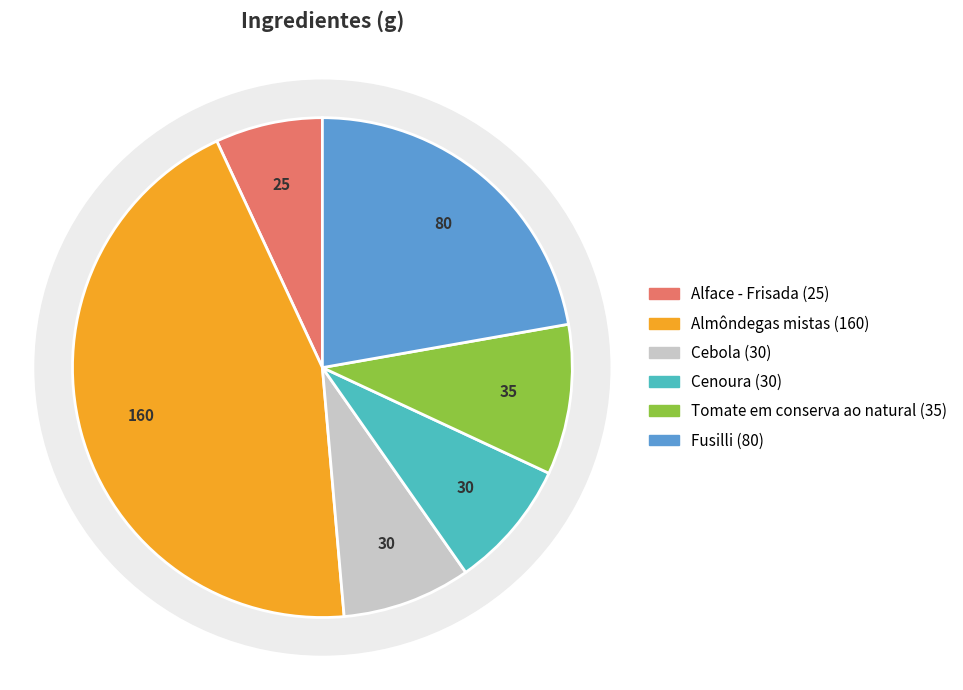

Does any single category account for the majority?

No